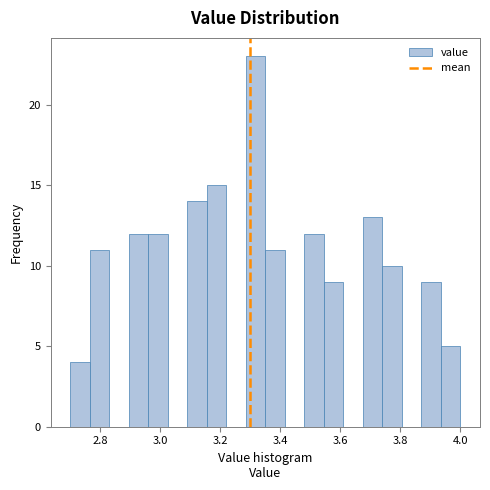

Read against the x-axis, roughly where is the centre of the tallest bar?

3.32